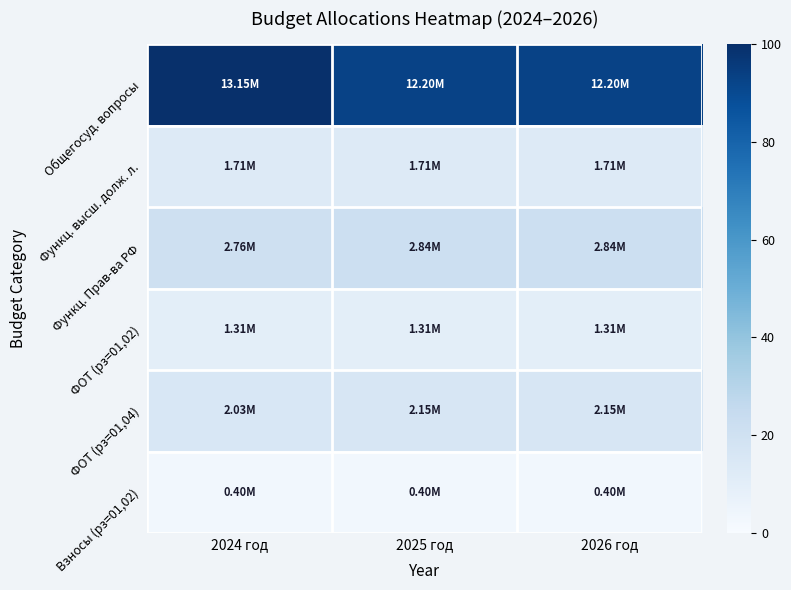

Between 2026 год and 2025 год, which is larger?

2026 год